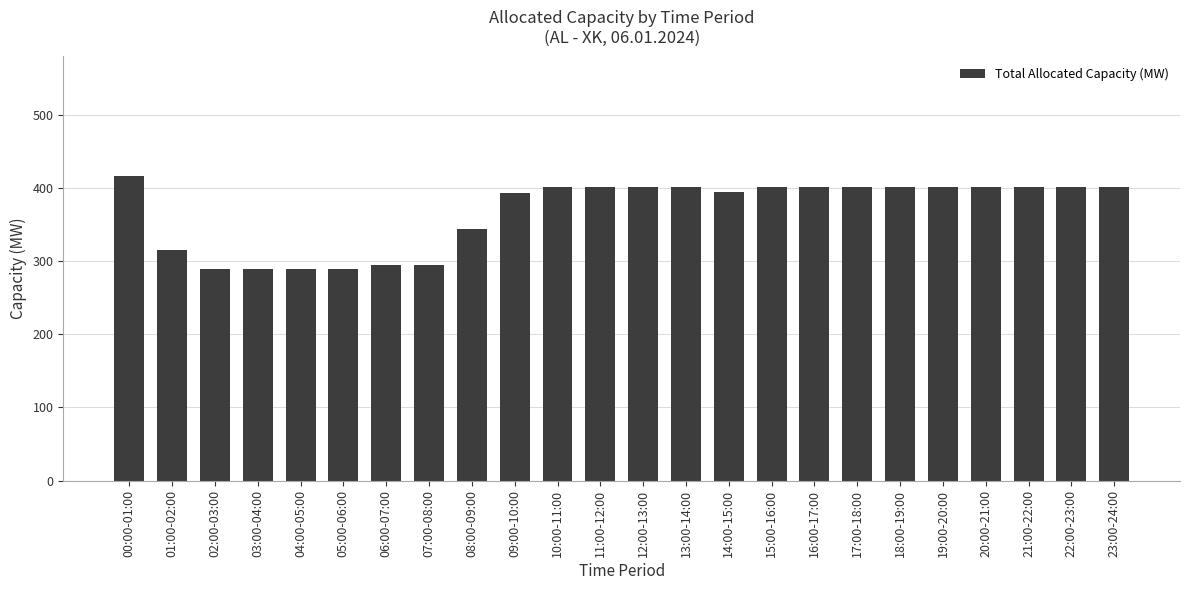

What is the label of the 11th bar from the right?

13:00-14:00